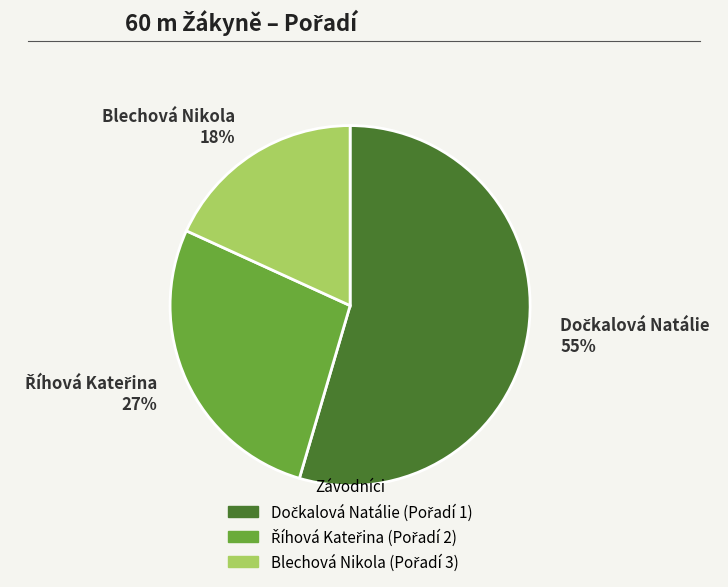

To the nearest percent, what portion does Blechová Nikola represent?

18%